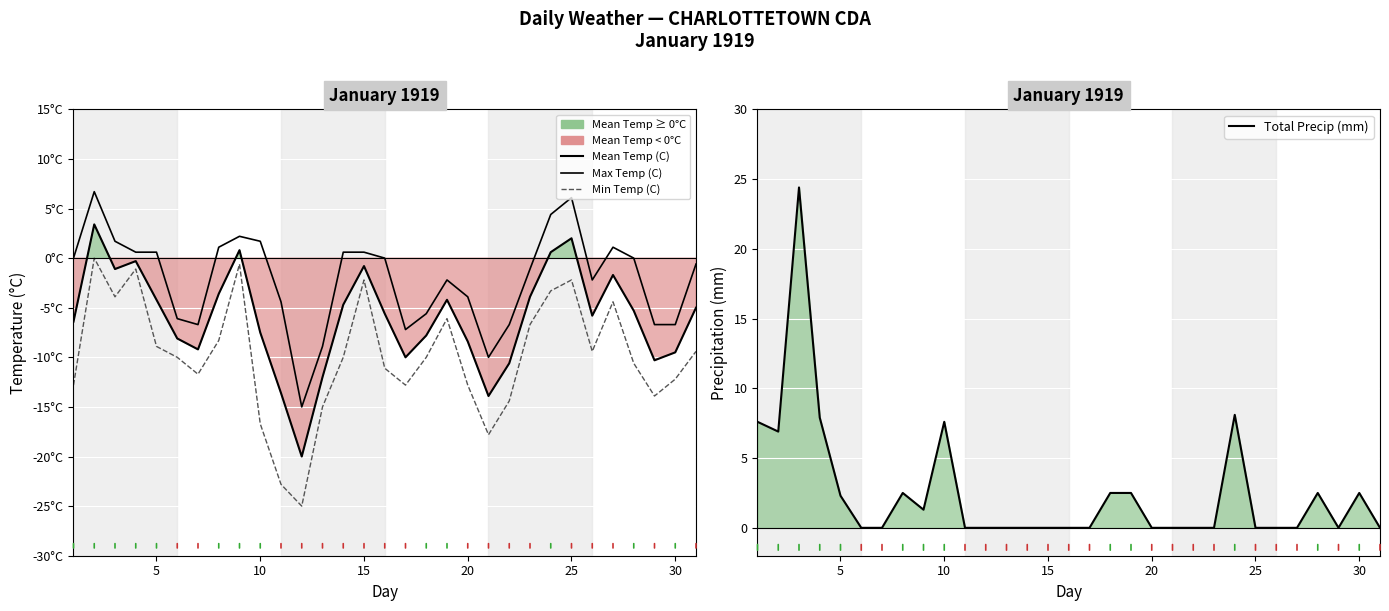

Which series has the largest total across all categories?

Total Precip (mm)